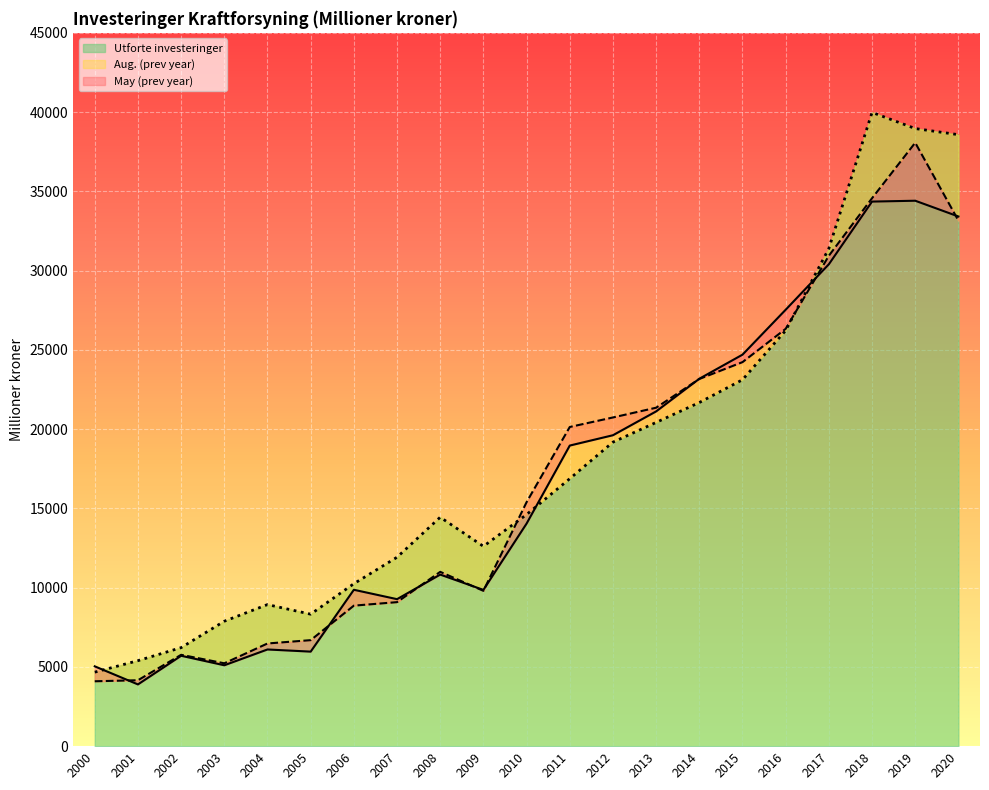

What is the value of the Aug. (prev year) point at the 8th from the left?

9085